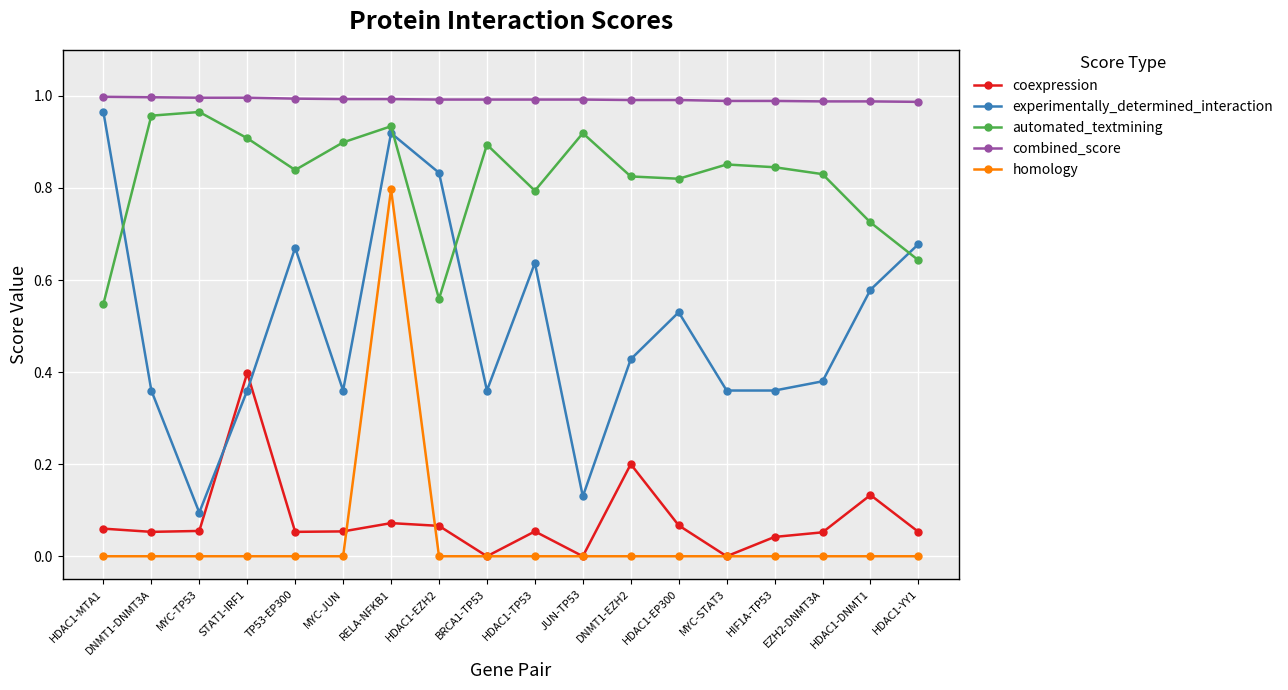

At which label does experimentally_determined_interaction reach its peak?

HDAC1-MTA1